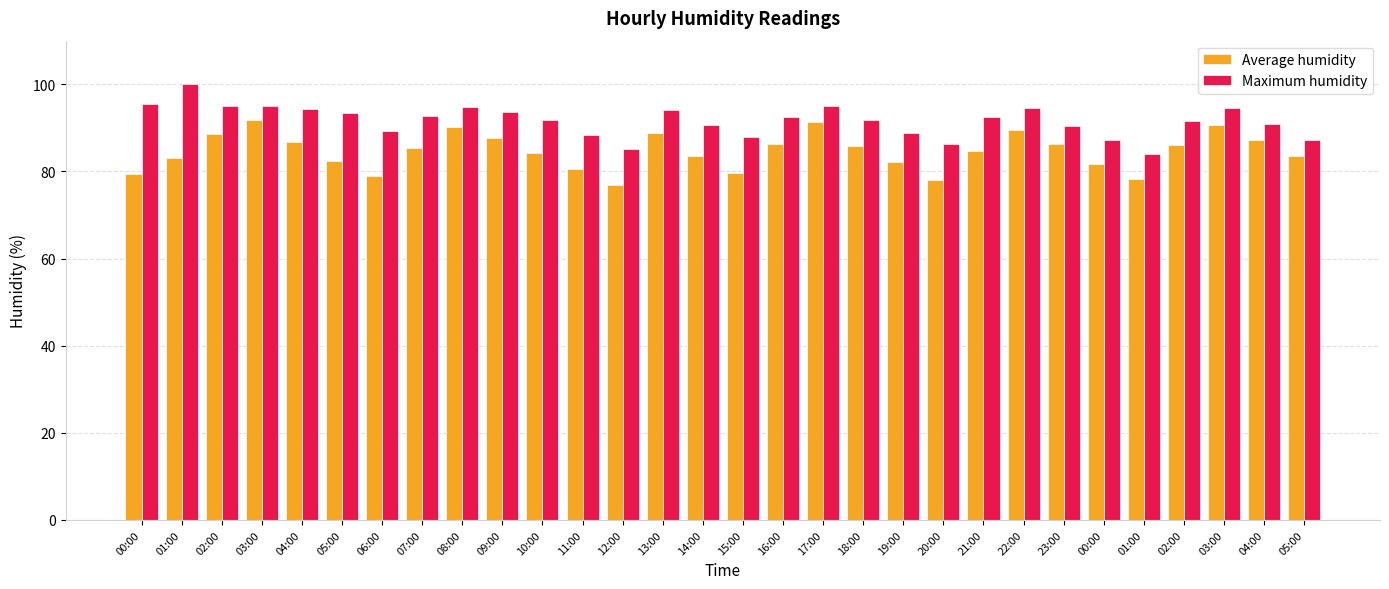

What is the value of the Maximum humidity bar at the 5th from the left?

94.4